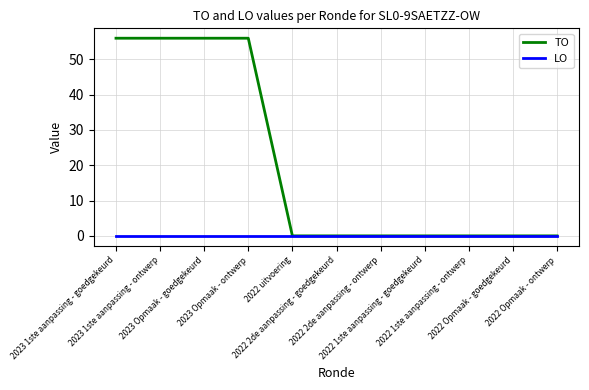

How many TO values are between 0 and 56?

11